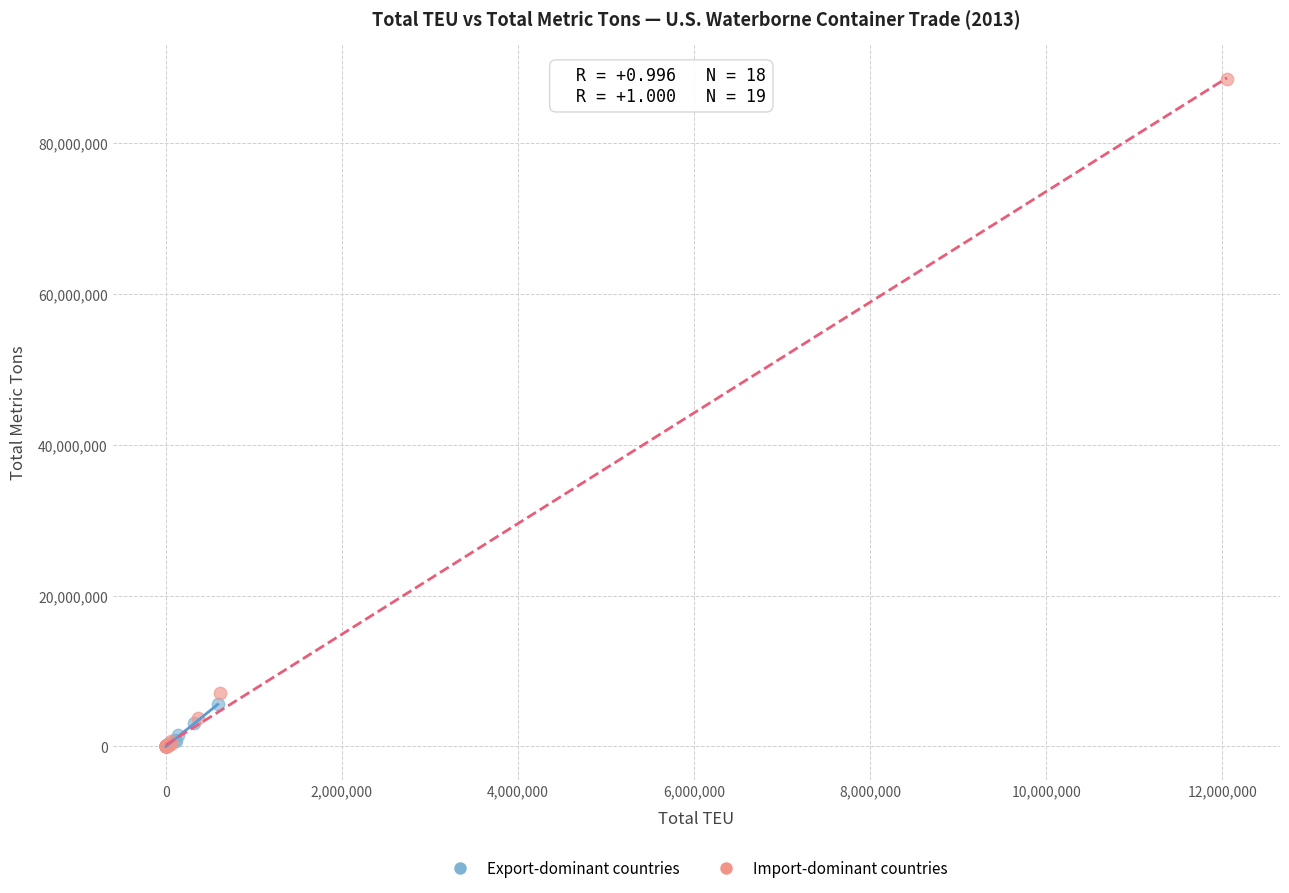

Which series contains the highest Y value?

Import-dominant countries